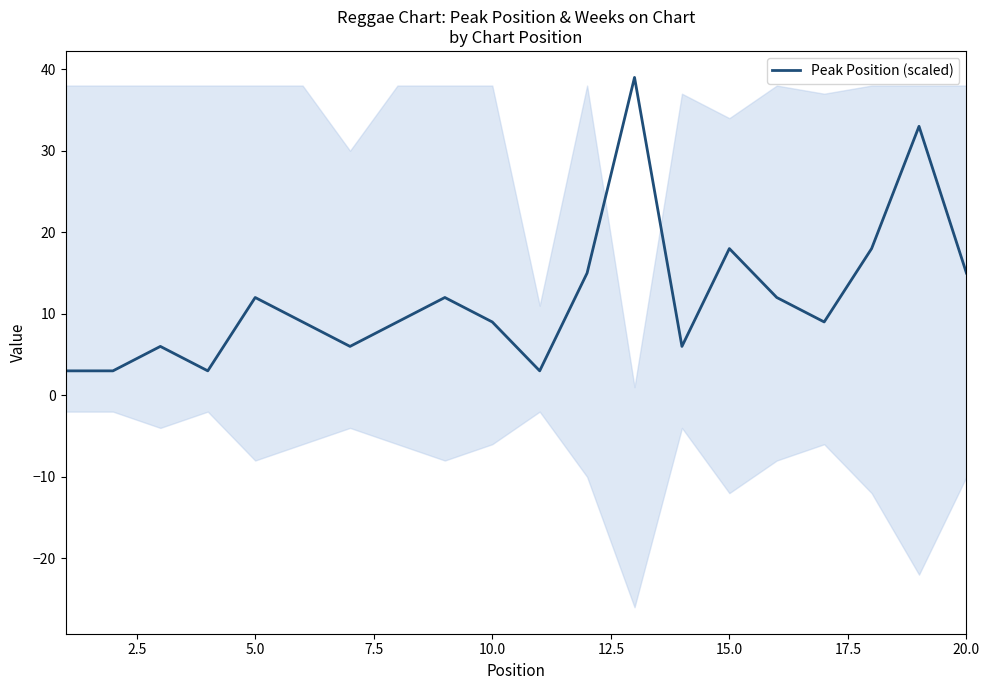

How many points are higher than both their immediate neighbors (excluding endpoints)?

6